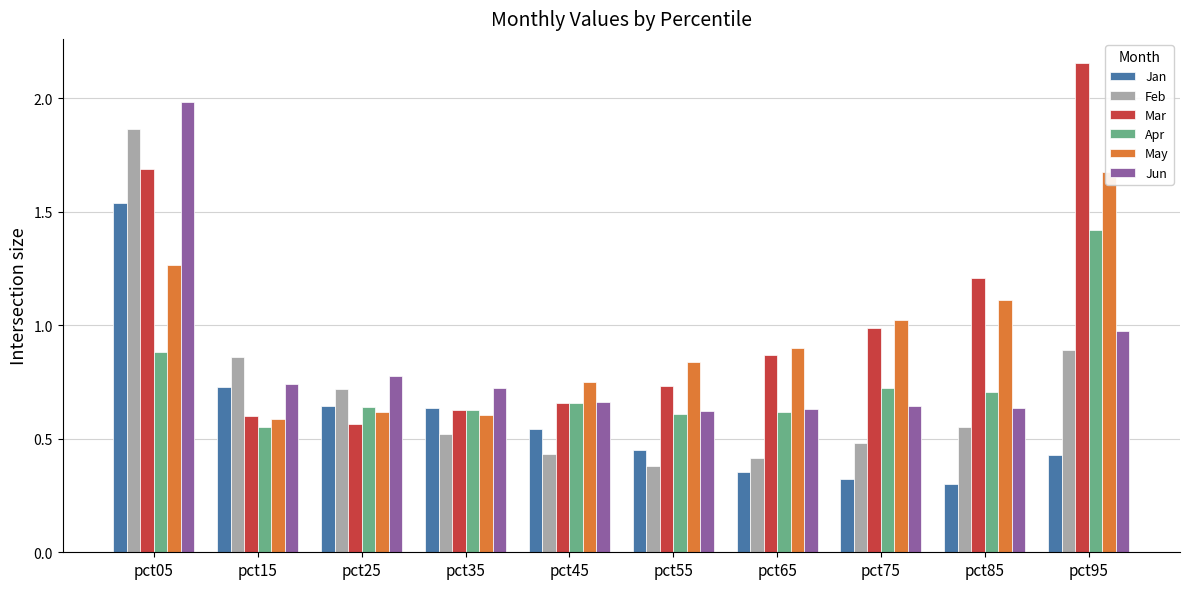

List the labels in order of Feb value, largest first.

pct05, pct95, pct15, pct25, pct85, pct35, pct75, pct45, pct65, pct55